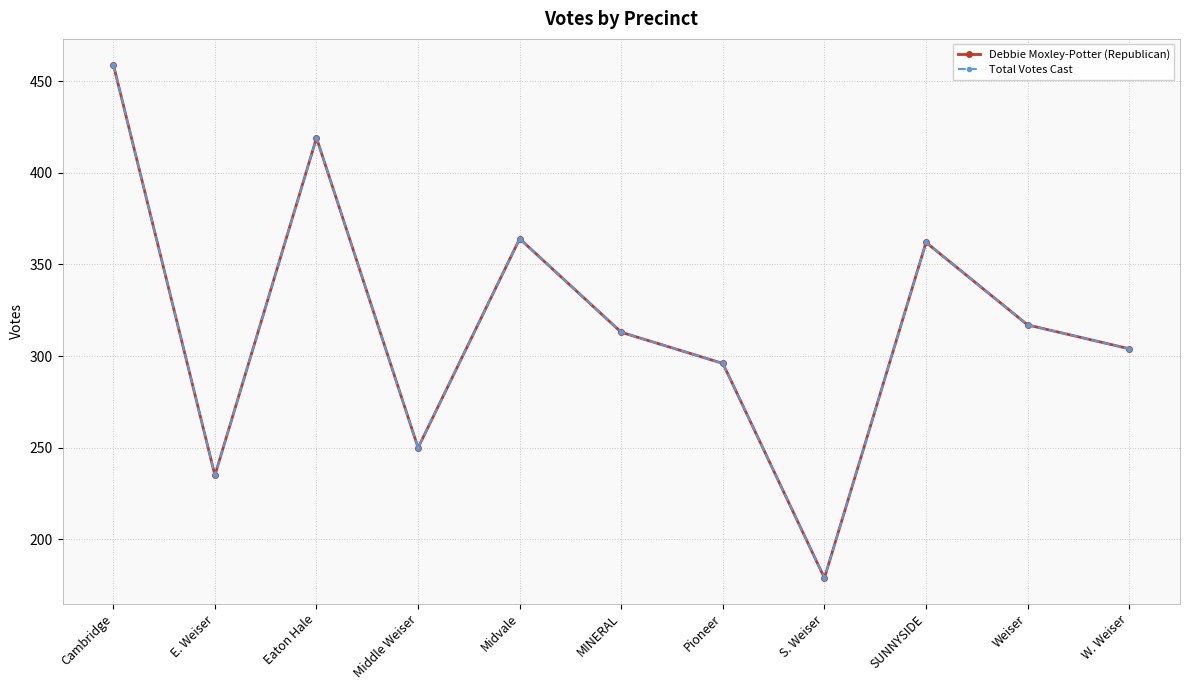

Does the chart have visible grid lines?

Yes